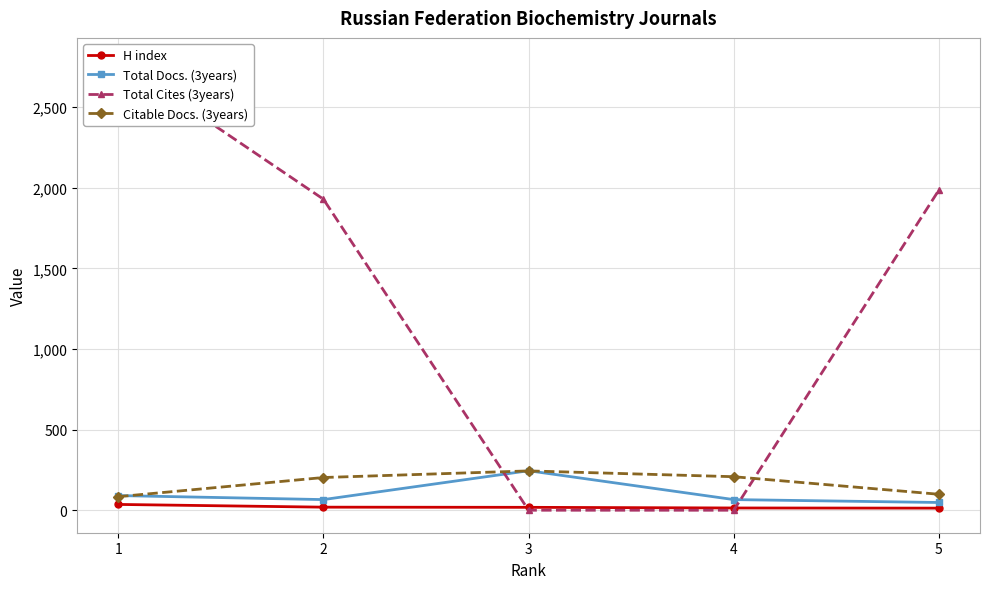

What is the sum of the H index values at 5 and 1?

49